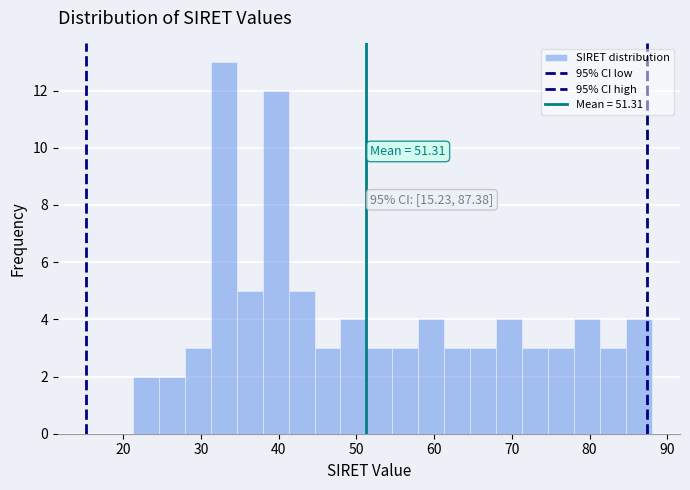

Read against the x-axis, roughly where is the centre of the tallest bar?

33